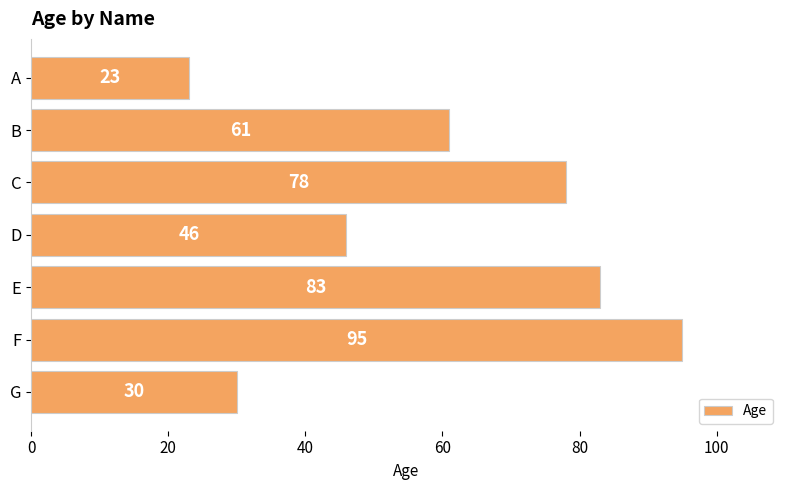

Reading top to bottom, extract all data points from this chart.

A=23	B=61	C=78	D=46	E=83	F=95	G=30